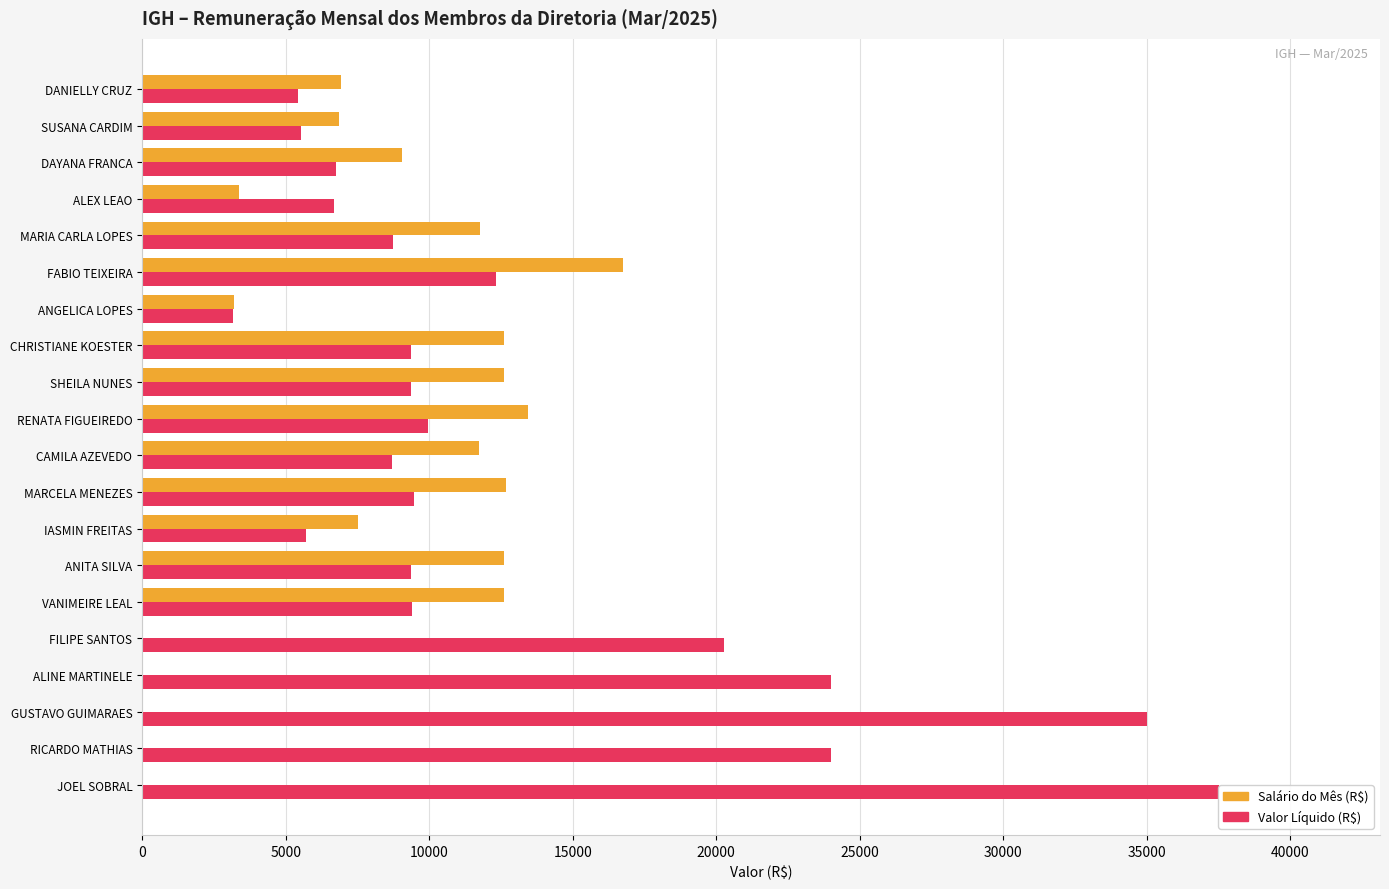

Which has a higher value, ANGELICA LOPES or MARCELA MENEZES?

MARCELA MENEZES